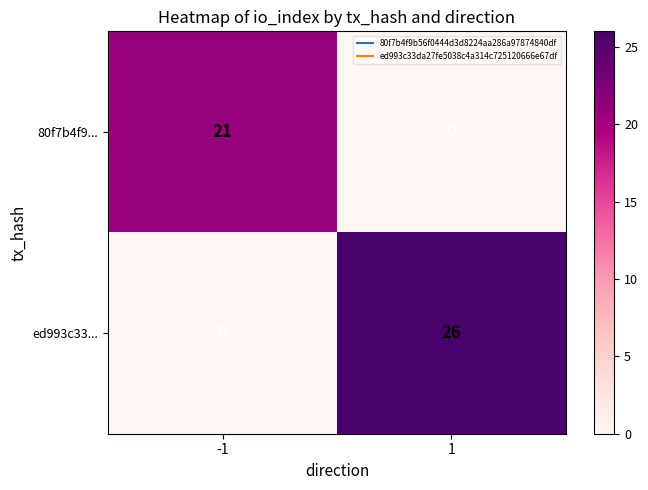

How many categories are shown in the chart?

2